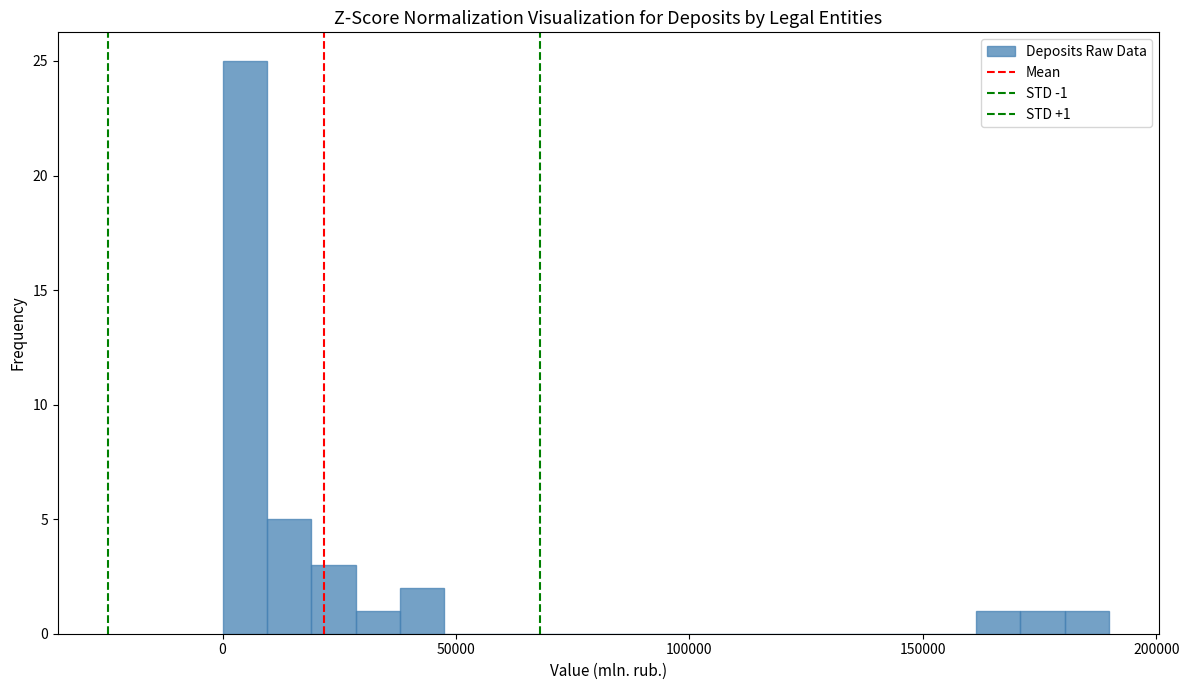

Around what value on the x-axis is the tallest bar? Give the approximate position of its centre, as read against the axis.

5000